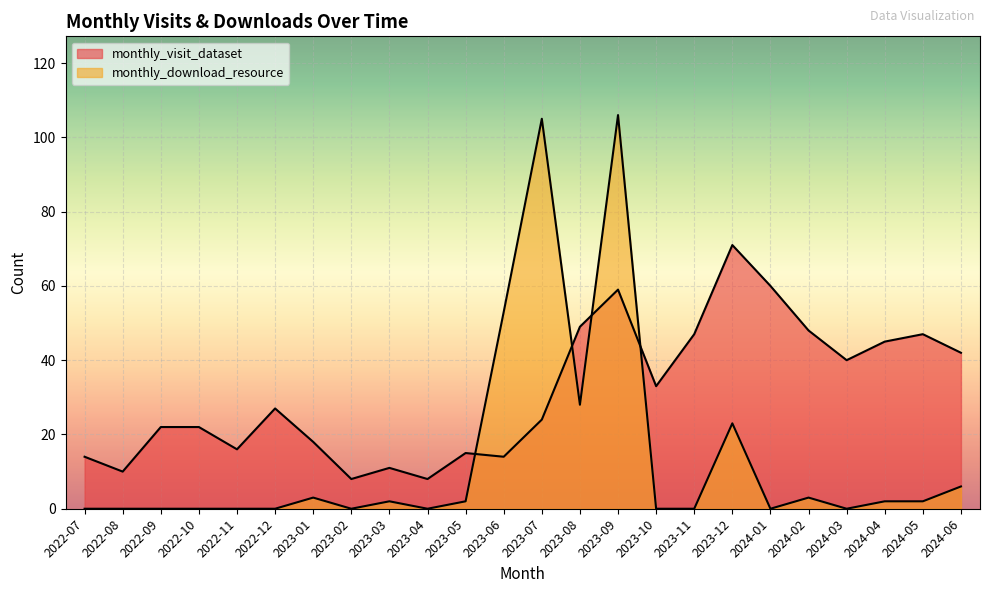

In monthly_download_resource, how many points are lower than both neighbors (excluding endpoints)?

5